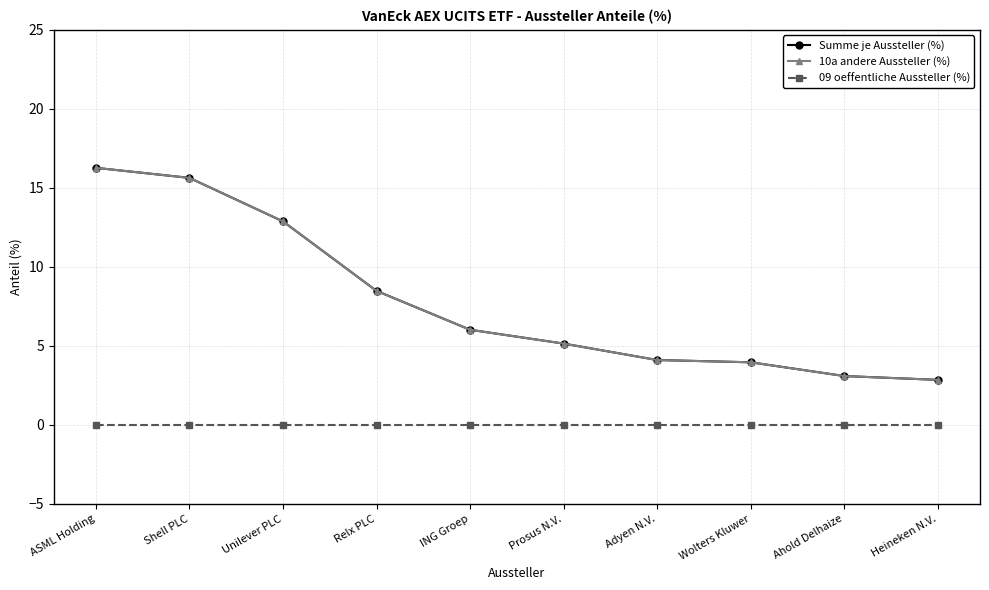

How many lines are shown in the chart?

3